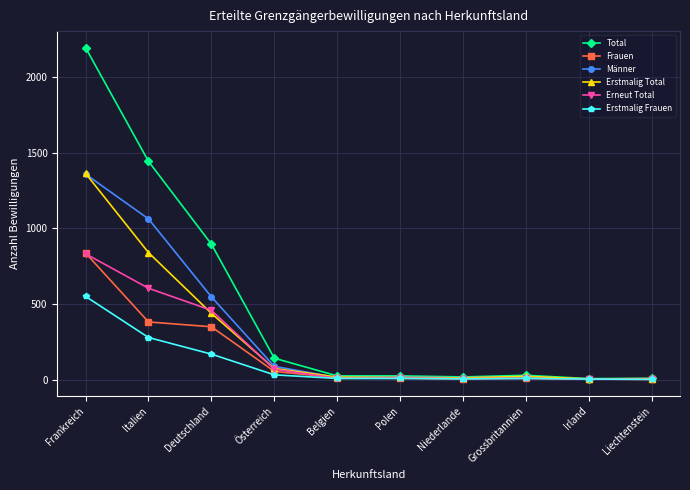

Count the number of data series in this chart.

6